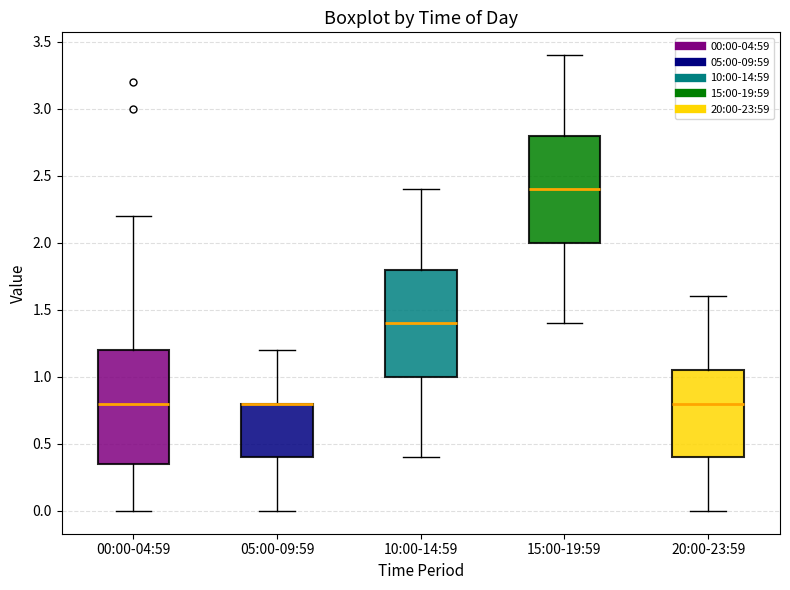

Where does the median line of the box for 20:00-23:59 sit on the y-axis? The values are not printed on the chart, so give them approximately, as read against the axis.

0.80